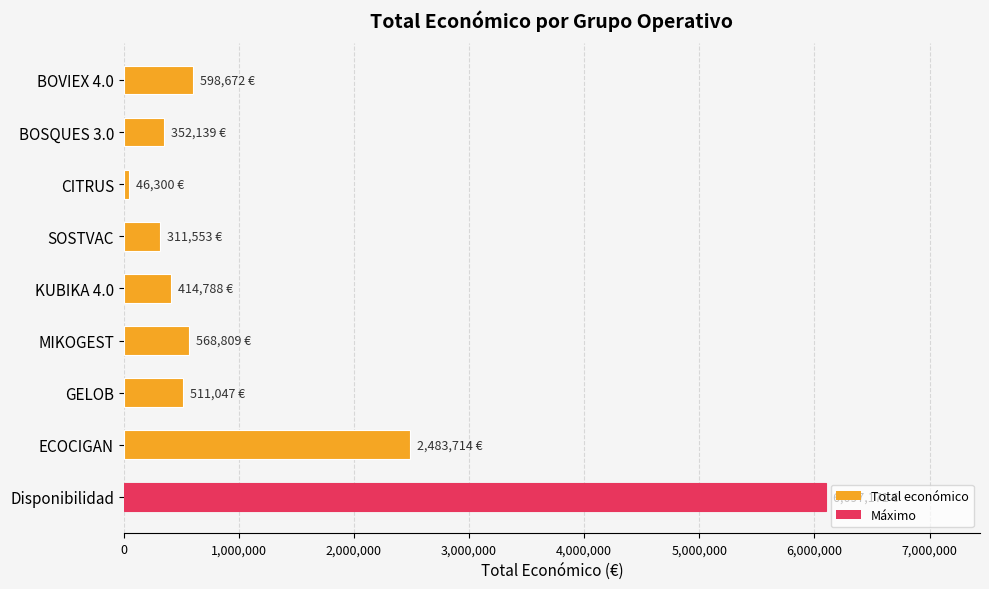

Count the number of data series in this chart.

1